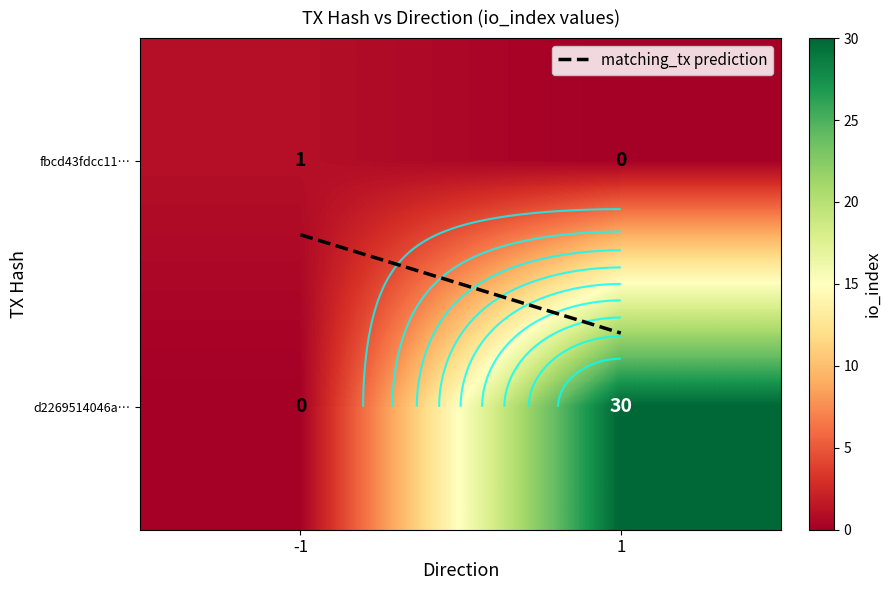

The value of matching_tx prediction at -1 is 0.3. True or false?

True